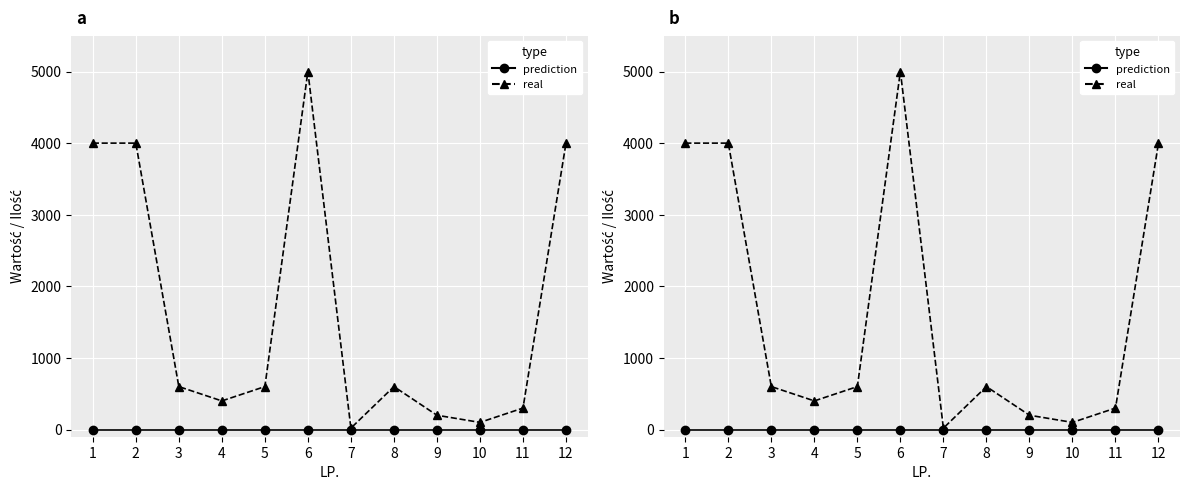

True or false: Ilość zamawianych jednostek miary and Wartość netto [zł] cross at least once.

False